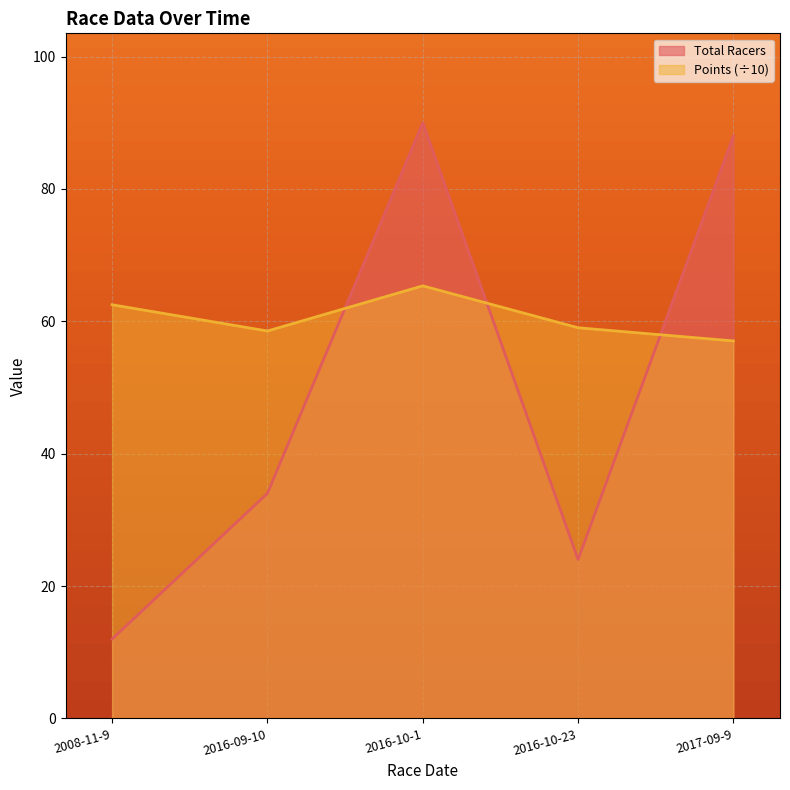

Reading right to left, extract all data points from this chart.

Total Racers: 88.0	24.0	90.0	34.0	12.0
Points: 57.0	59.0	65.4	58.5	62.5